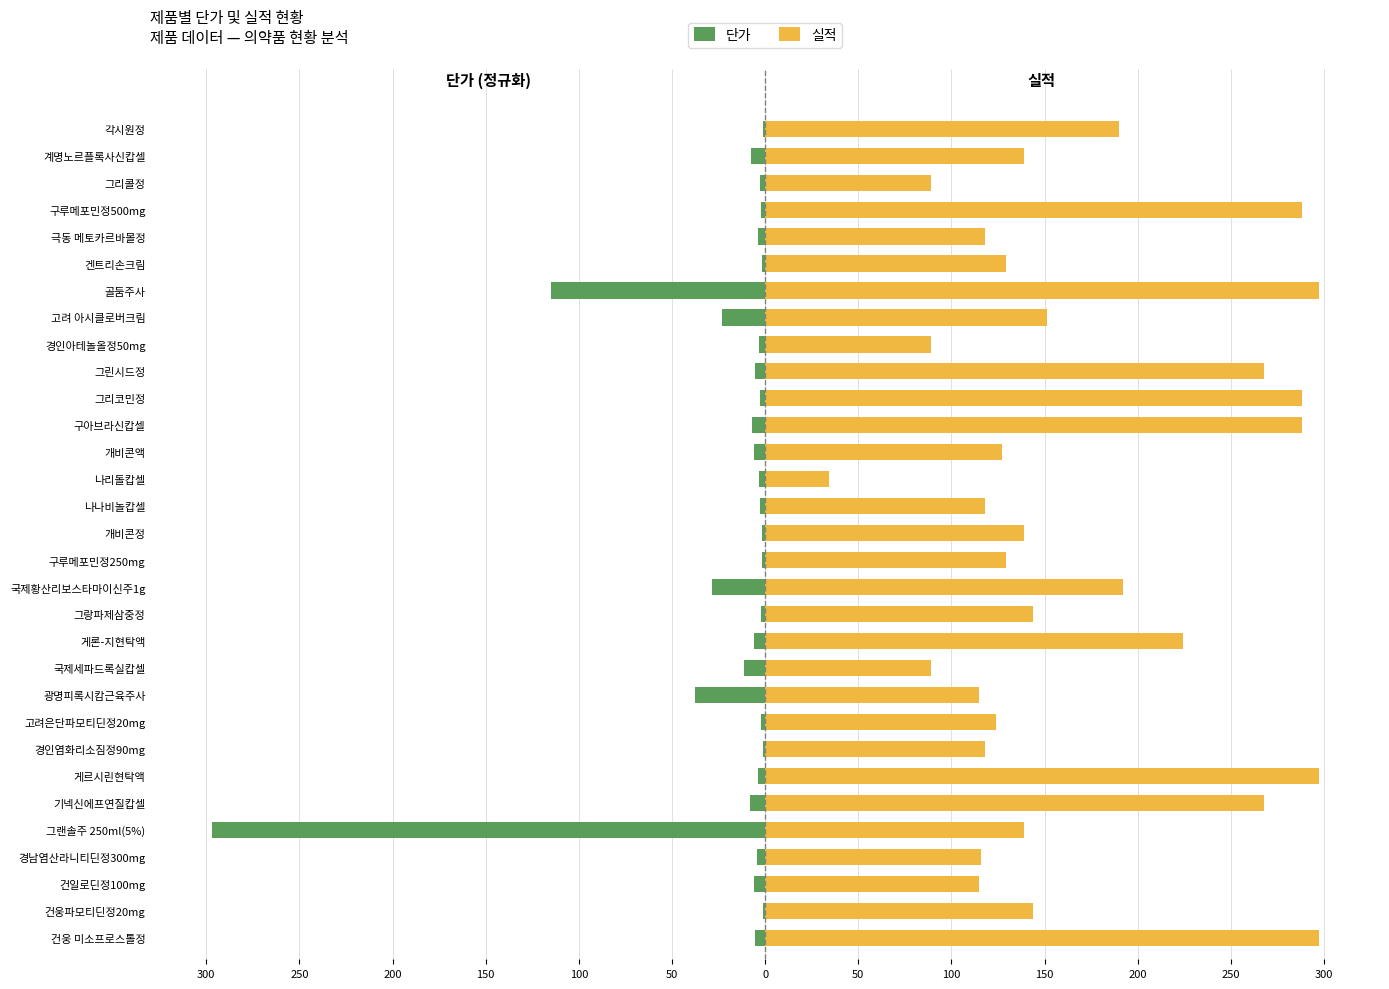

Reading left to right, extract all data points from this chart.

단가: -5.6	-1.3	-5.8	-4.5	-297.0	-7.9	-3.9	-1.2	-2.2	-37.8	-11.5	-5.9	-2.4	-28.7	-1.7	-1.5	-2.7	-3.1	-6.1	-7.2	-2.6	-5.4	-3.4	-23.1	-115.2	-1.8	-3.7	-2.3	-2.9	-7.7	-1.4
실적: 297.0	144.0	115.0	116.0	139.0	268.0	297.0	118.0	124.0	115.0	89.0	224.0	144.0	192.0	129.0	139.0	118.0	34.0	127.0	288.0	288.0	268.0	89.0	151.0	297.0	129.0	118.0	288.0	89.0	139.0	190.0